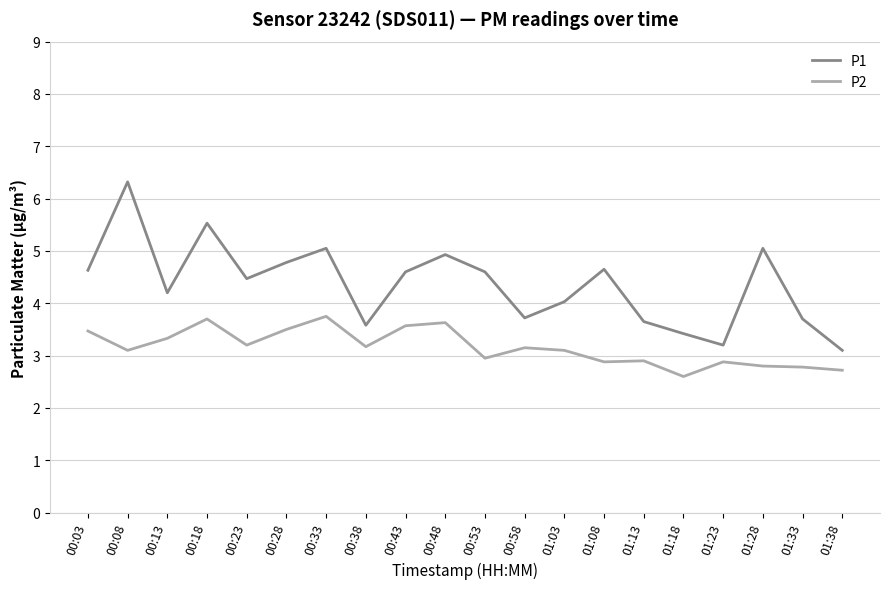

What is the sum of the P2 values at 00:43 and 01:13?

6.5